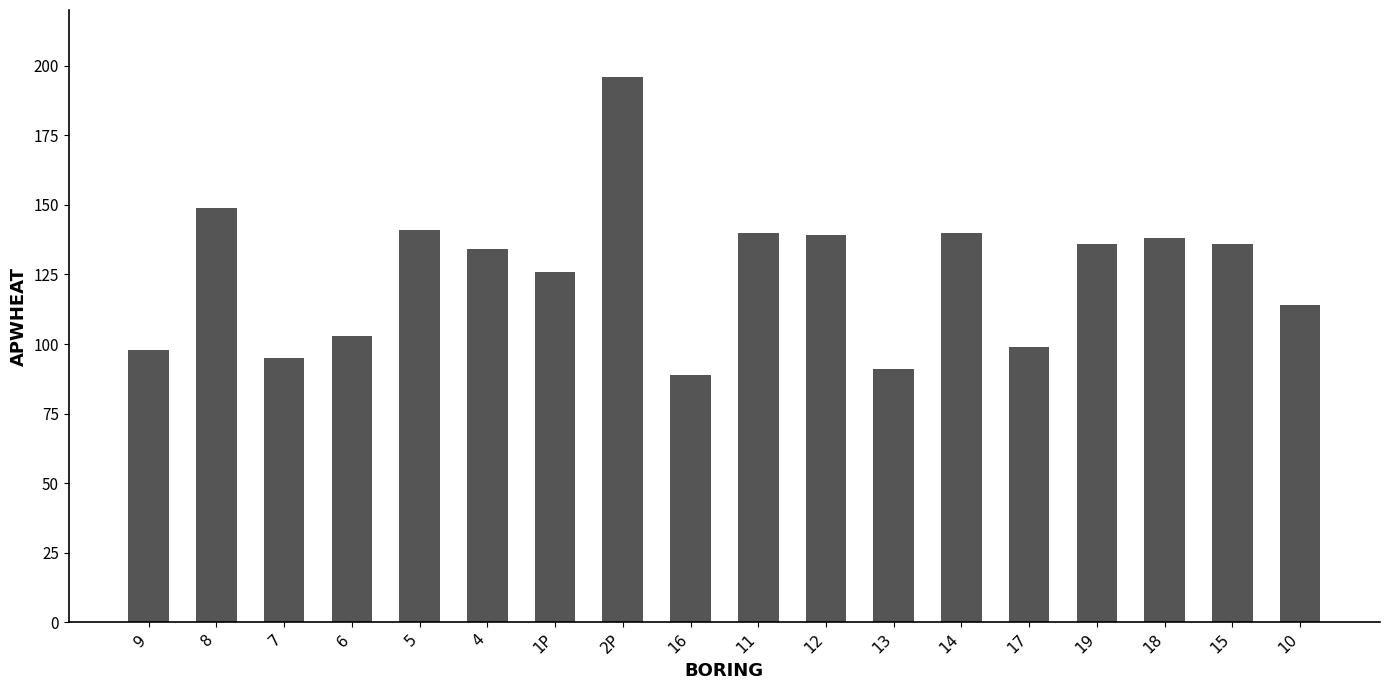

What is the difference between the maximum and minimum values?

107